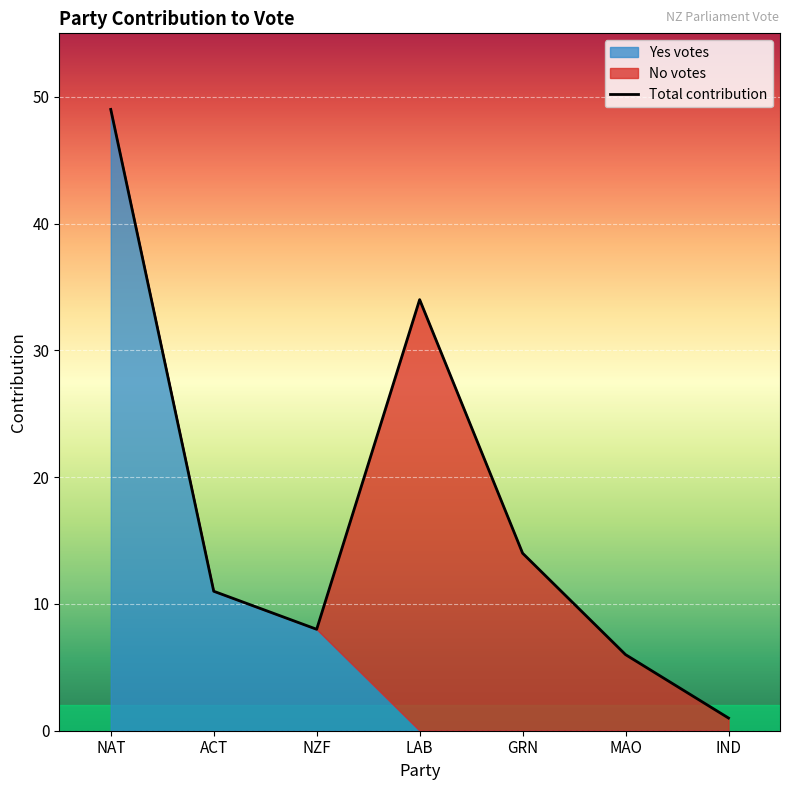

Reading left to right, list all the values displayed in this chart.

contribution: National (49)=49	ACT (11)=11	NZ First (8)=8	Labour (34)=34	Green (14)=14	Maori (6)=6	Tana (1)=1
Yes votes: National (49)=49	ACT (11)=11	NZ First (8)=8	Labour (34)=0	Green (14)=0	Maori (6)=0	Tana (1)=0
No votes: National (49)=0	ACT (11)=0	NZ First (8)=0	Labour (34)=34	Green (14)=14	Maori (6)=6	Tana (1)=1